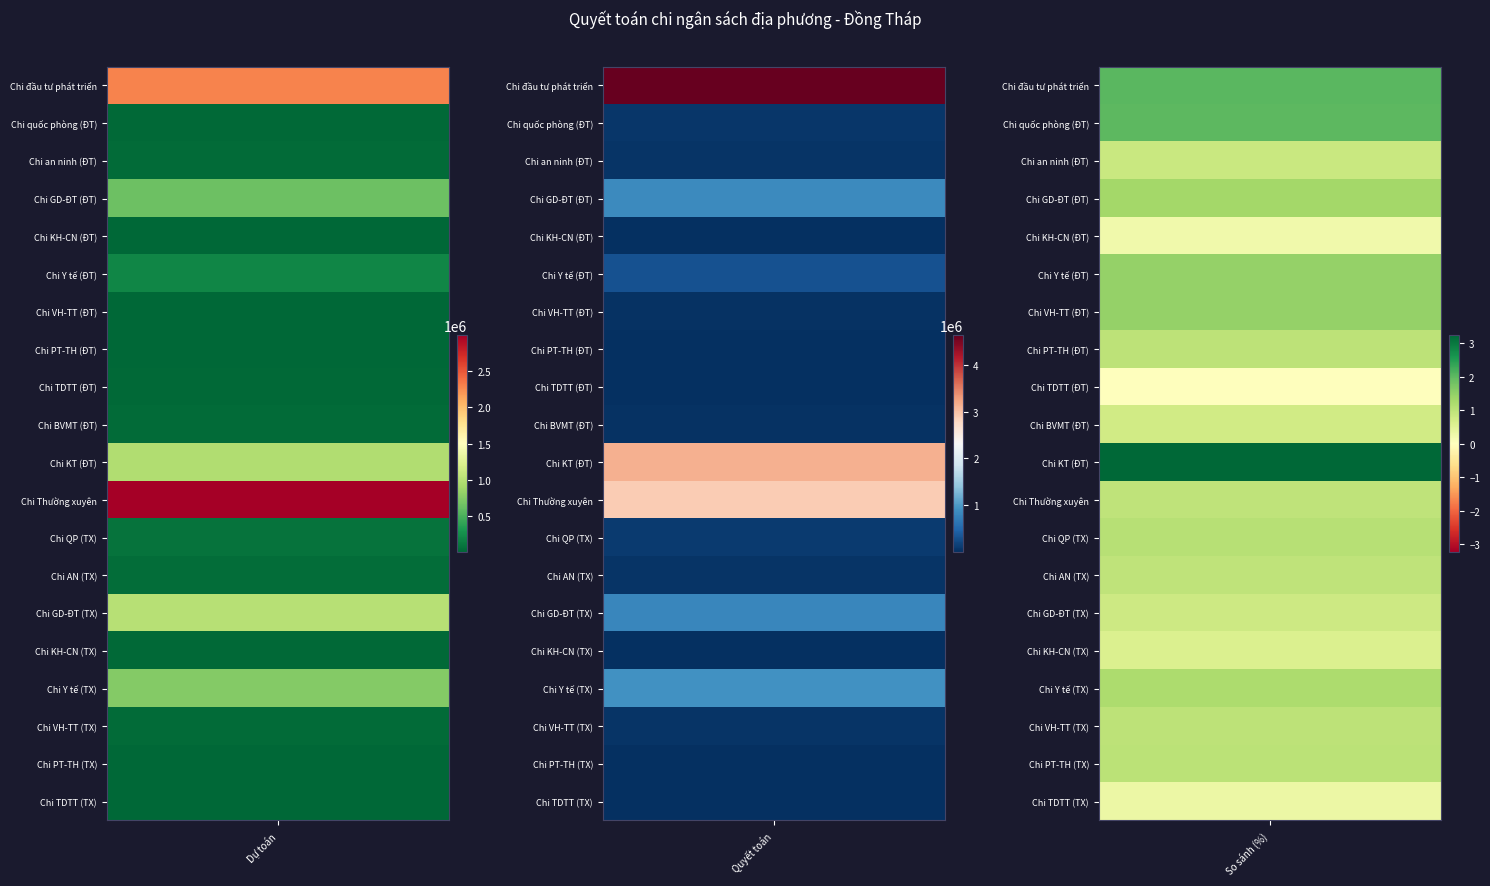

At 0, list the series in order from largest to smallest.

Chi Thường xuyên, Chi đầu tư phát triển, Chi GD-ĐT (TX), Chi KT (ĐT), Chi Y tế (TX), Chi GD-ĐT (ĐT), Chi Y tế (ĐT), Chi QP (TX), Chi AN (TX), Chi BVMT (ĐT), Chi an ninh (ĐT), Chi VH-TT (TX), Chi TDTT (ĐT), Chi KH-CN (TX), Chi quốc phòng (ĐT), Chi VH-TT (ĐT), Chi TDTT (TX), Chi KH-CN (ĐT), Chi PT-TH (ĐT), Chi PT-TH (TX)